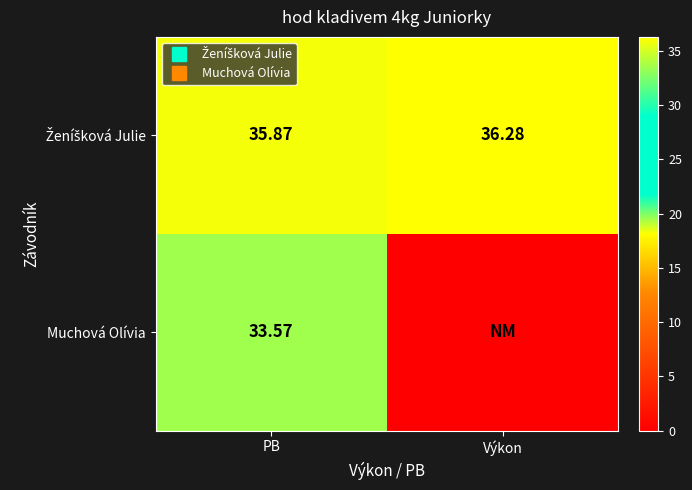

Rank the categories by Ženíšková Julie value from highest to lowest.

Výkon, PB